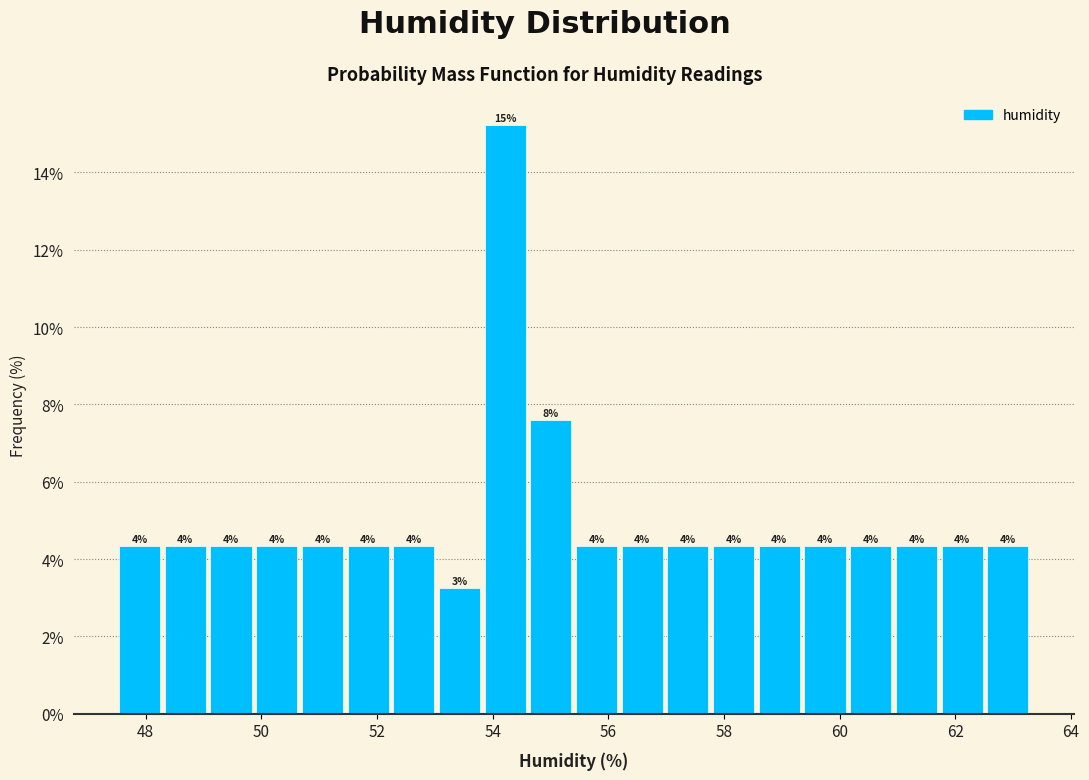

Read against the x-axis, roughly where is the centre of the tallest bar?

54.2